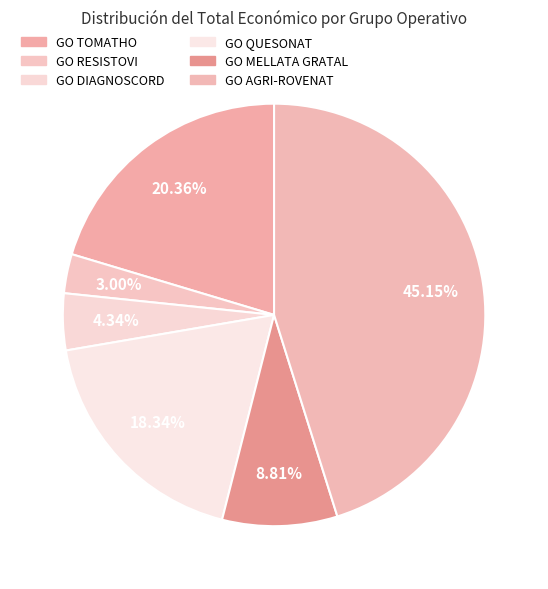

To the nearest percent, what percentage of the pie is GO QUESONAT?

18%